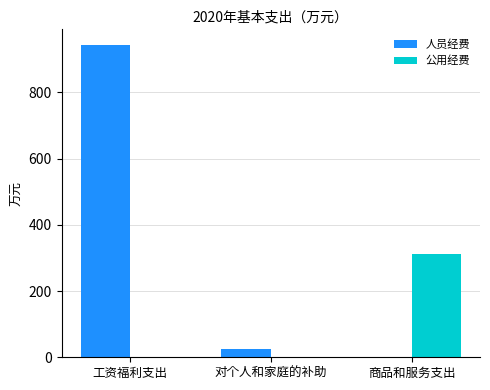

Which series has the largest total across all categories?

人员经费